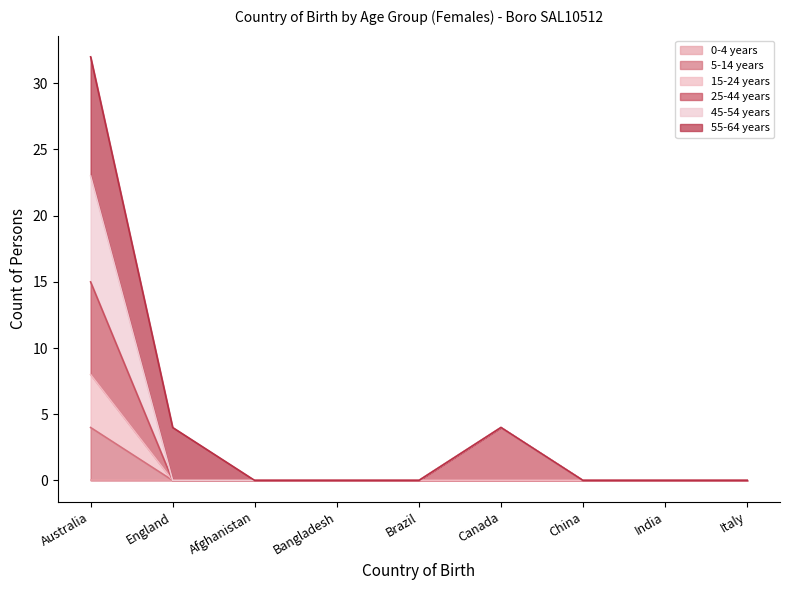

Does the chart display data point markers on the line(s)?

No